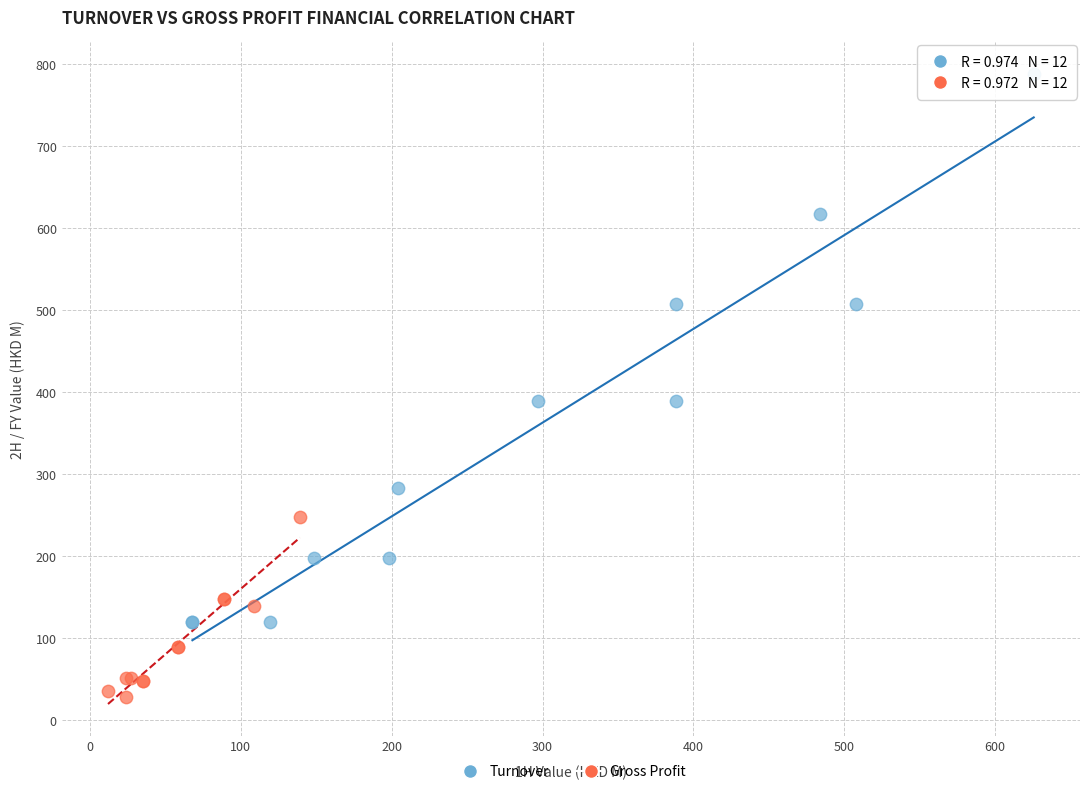

Which series has the largest Y range (max minus min)?

Turnover